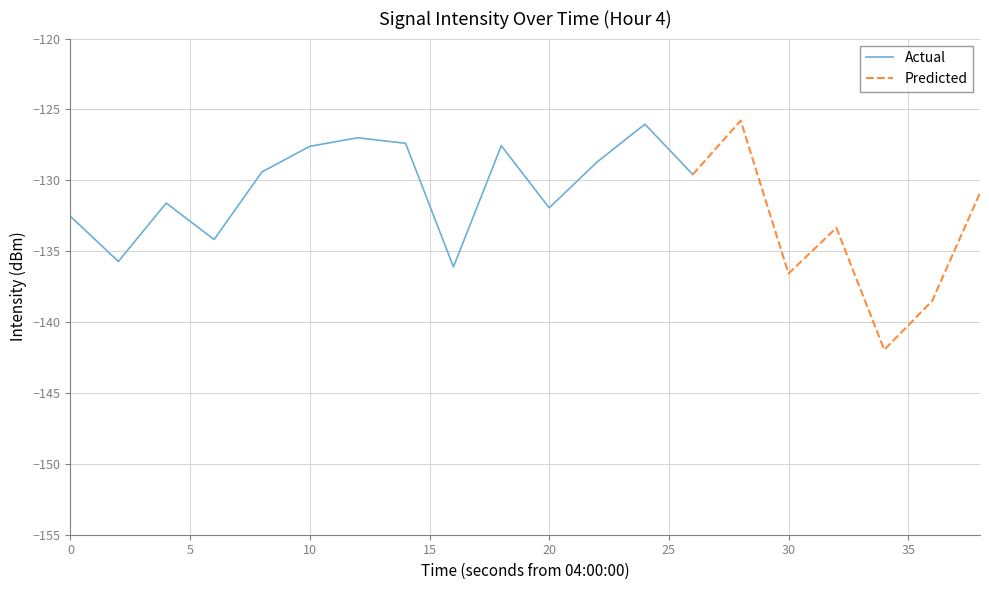

Reading left to right, transcribe all the data shown in this chart.

0=-132.5	1=-135.7	2=-131.6	3=-134.2	4=-129.4	5=-127.6	6=-127.0	7=-127.4	8=-136.1	9=-127.6	10=-131.9	11=-128.7	12=-126.0	13=-129.6	14=-125.8	15=-136.6	16=-133.4	17=-142.0	18=-138.5	19=-130.9